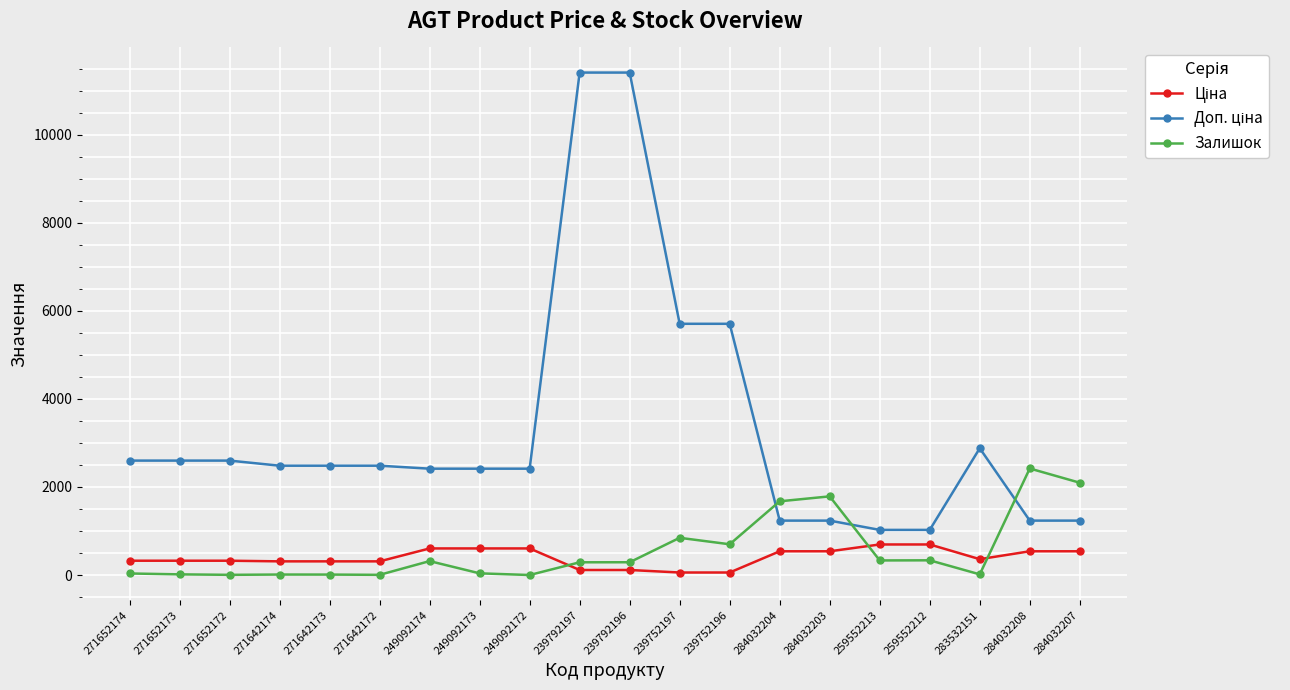

Does the chart have visible grid lines?

Yes